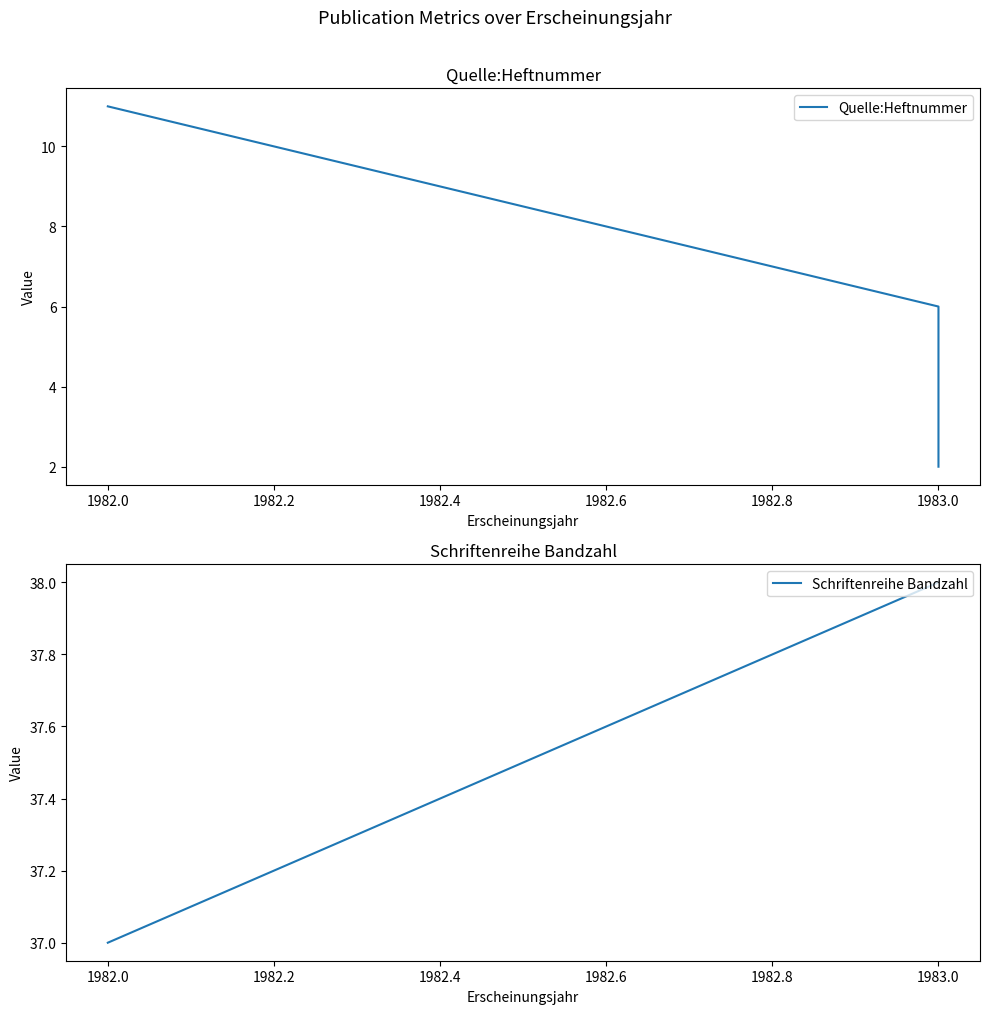

What are all the series names shown in the legend?

Quelle:Heftnummer, Schriftenreihe Bandzahl